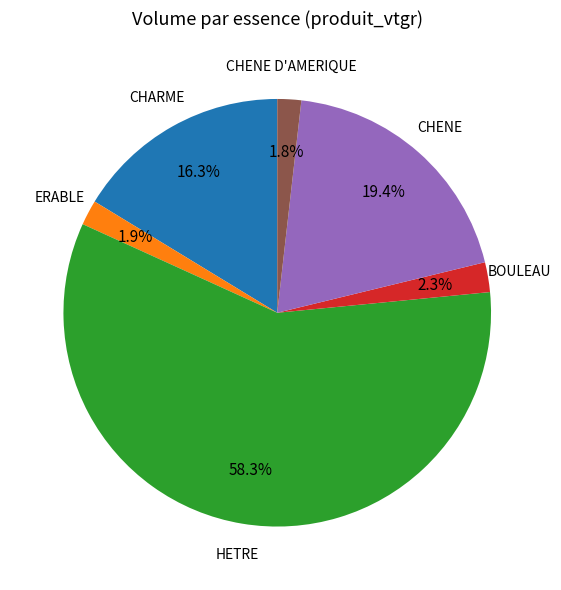

Is there a majority slice in this chart?

Yes